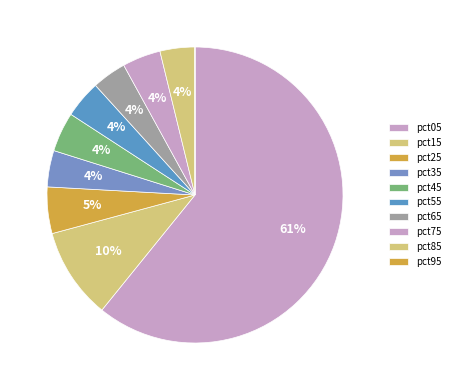

Which slice represents more than half of the pie?

pct05